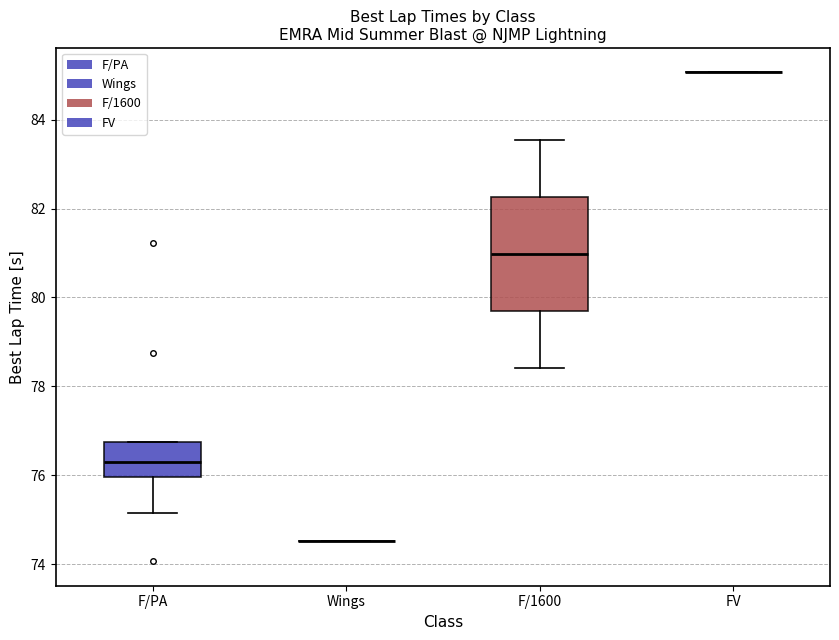

Comparing the boxes themselves (not the whiskers), which one is the tallest?

F/1600